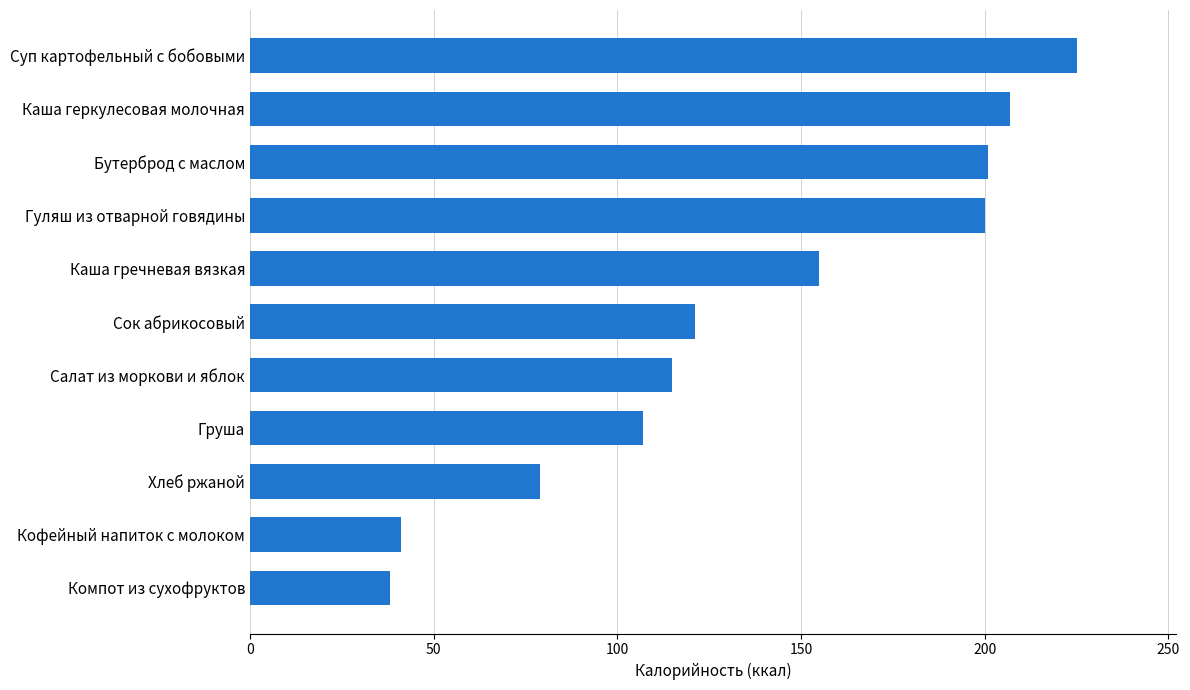

What is the sum of all values?

1489